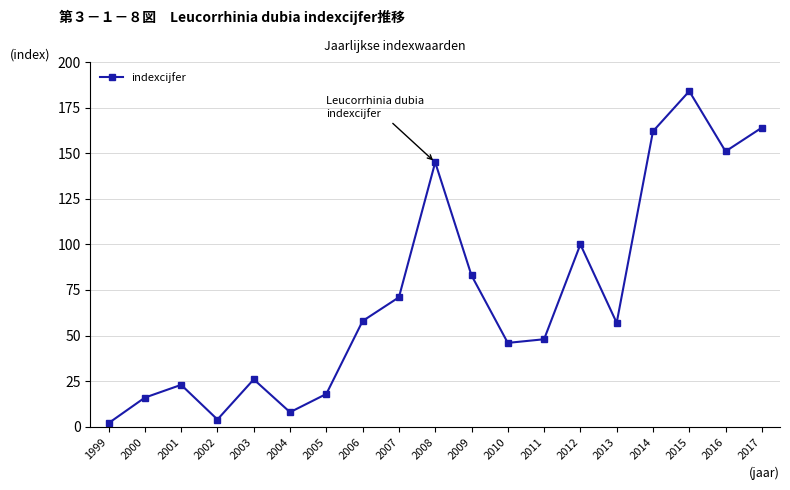

Where is the data nearest to the value 93?

2012